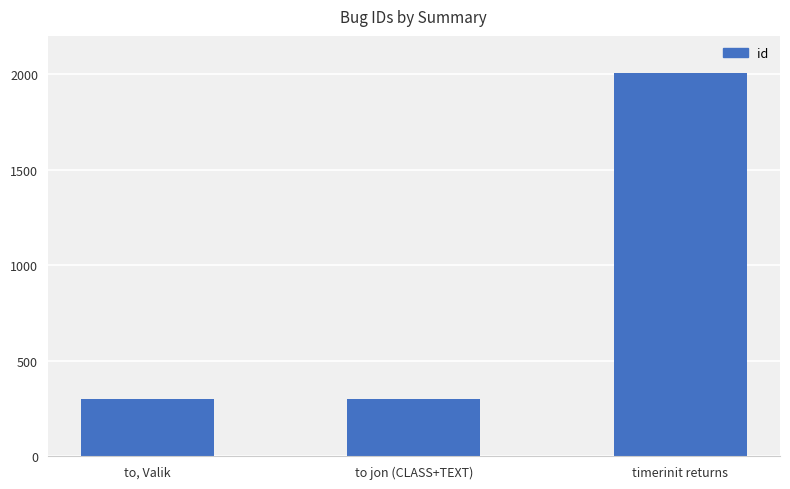

What is the maximum value shown in the chart?

2008